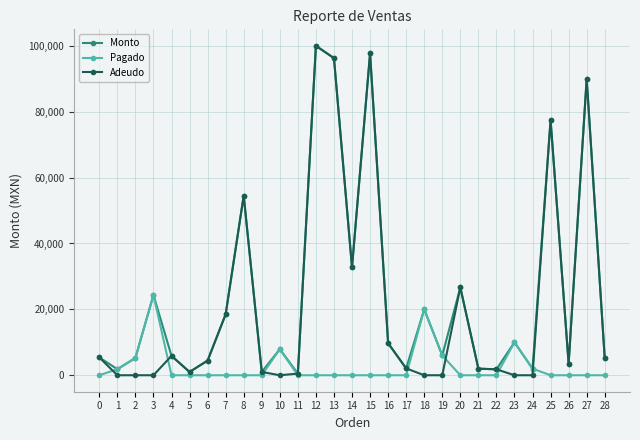

What is the difference between the Monto values at 1 and 9?

833